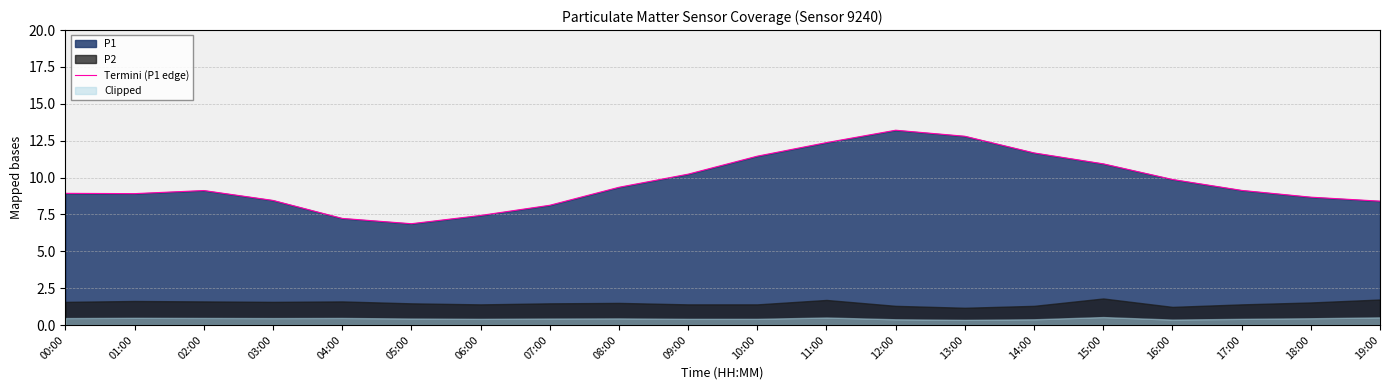

What is the sum of the values at 02:00 and 10:00?

20.6